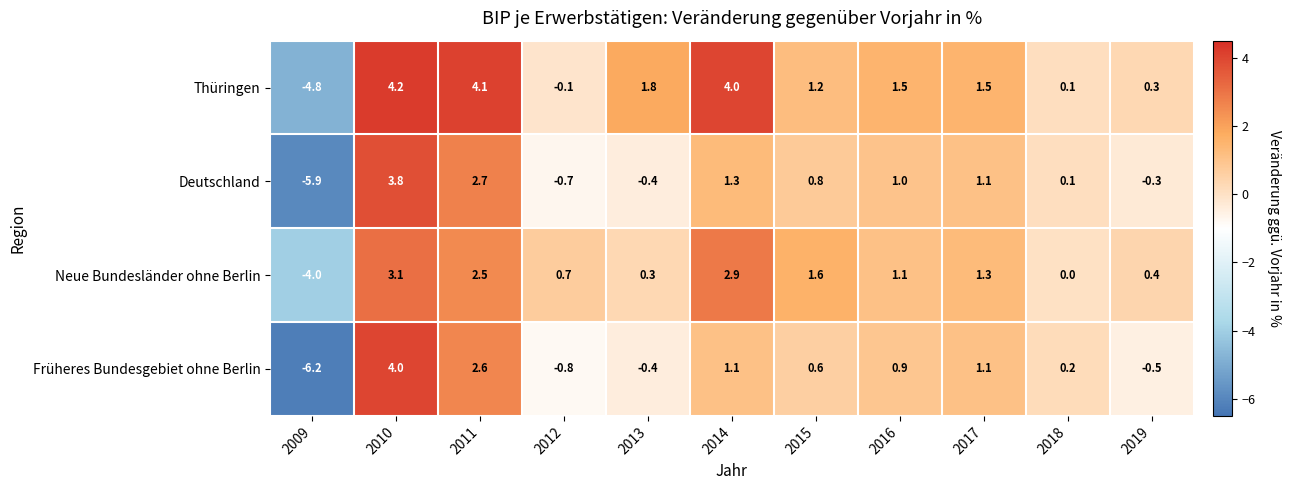

Which series has the widest spread of values?

Früheres Bundesgebiet ohne Berlin